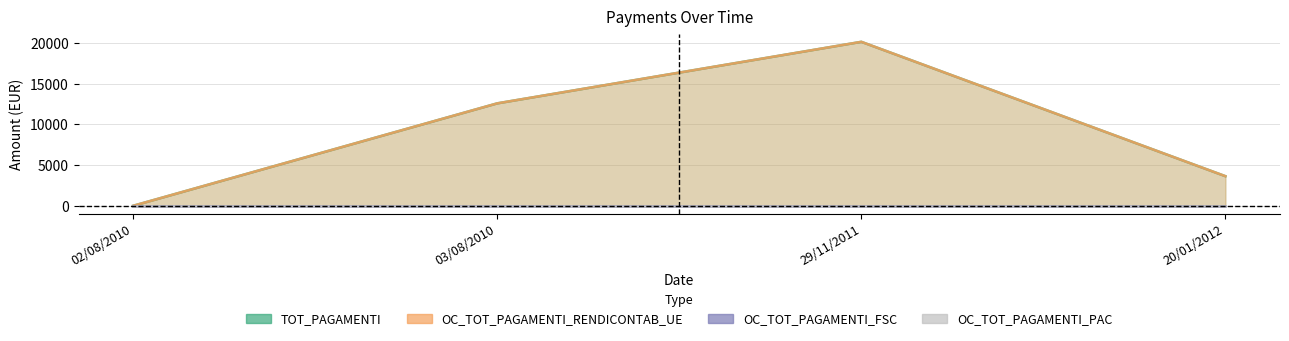

Is it true that TOT_PAGAMENTI equals 8904.5 at 02/08/2010?

False